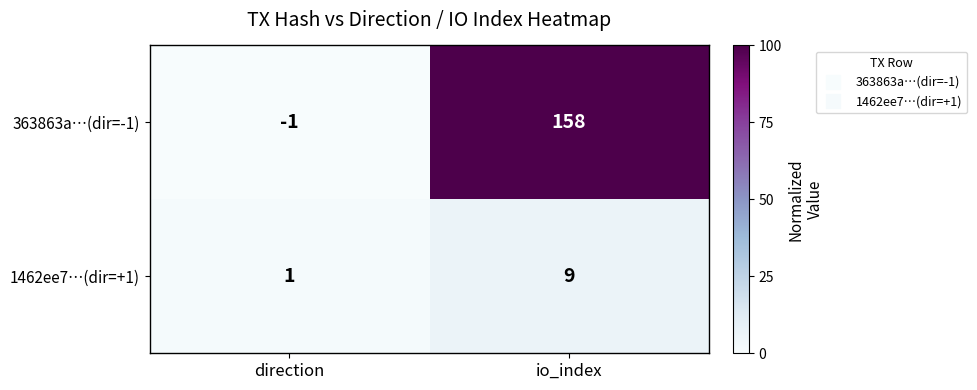

The value of 1462ee7…(dir=+1) at io_index is 9. True or false?

True